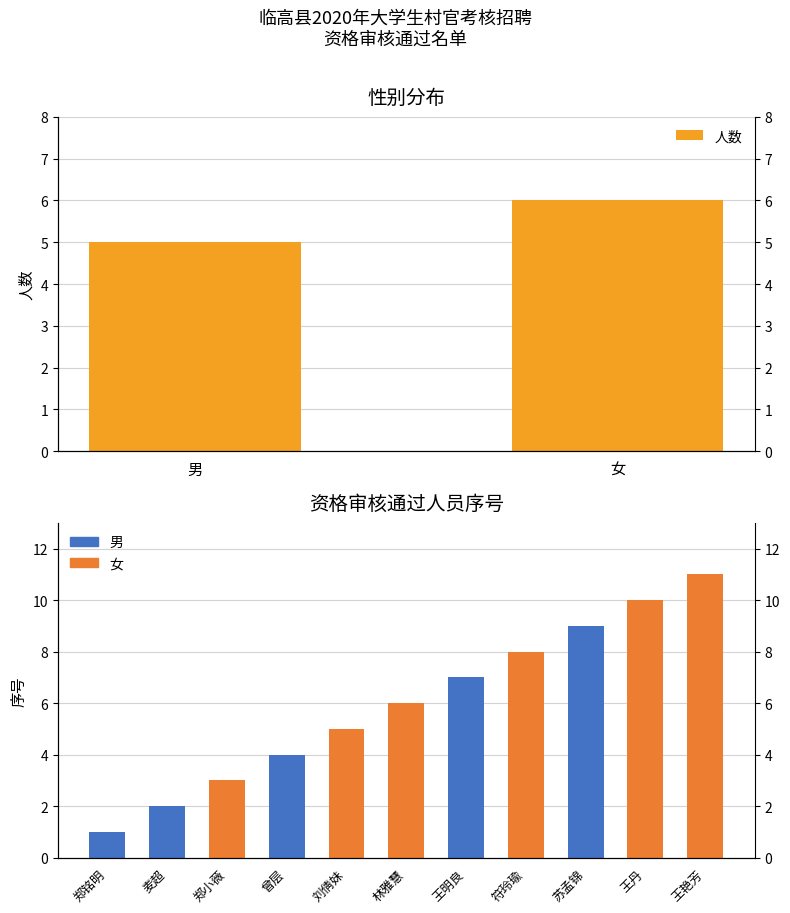

Rank the categories by value from lowest to highest.

男, 女